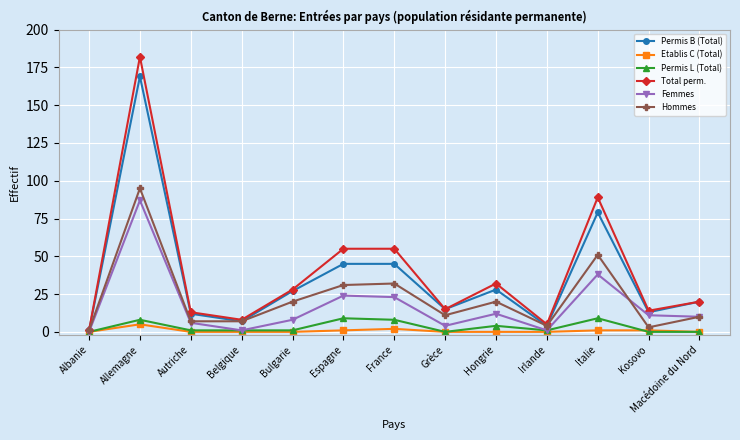

Count the number of categories in the chart.

13